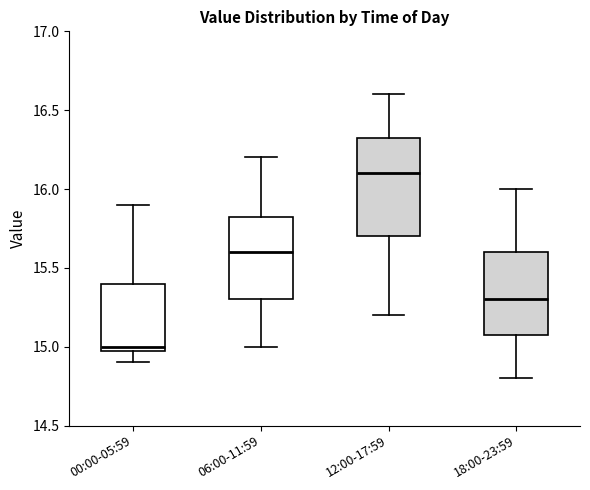

Where is the upper edge of the box for 00:00-05:59 on the y-axis? The values are not printed on the chart, so give them approximately, as read against the axis.

15.40